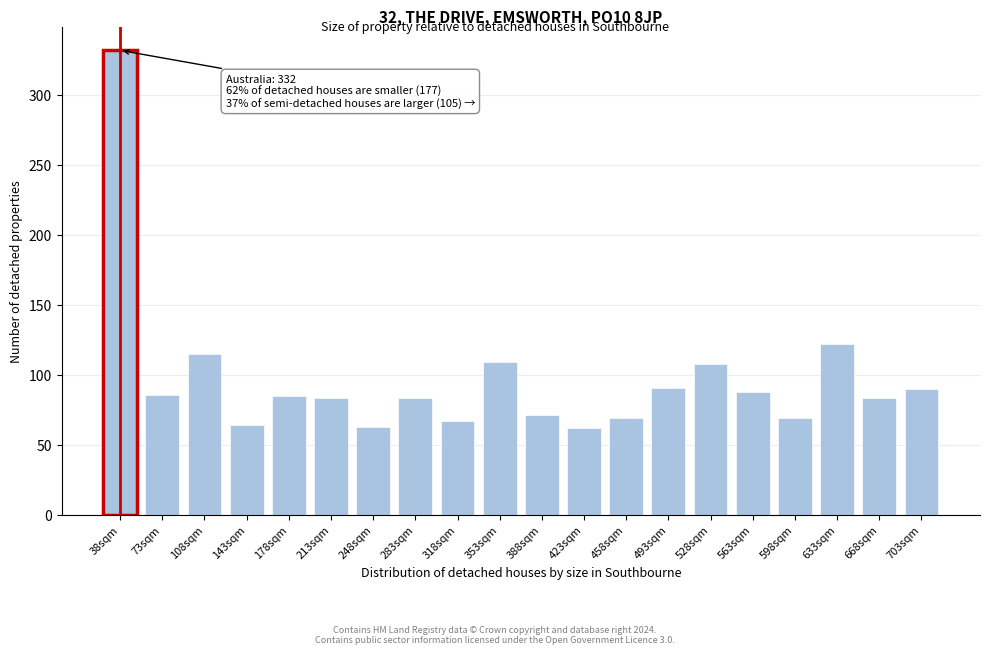

What is the value of the 5th bar from the left?

84.5